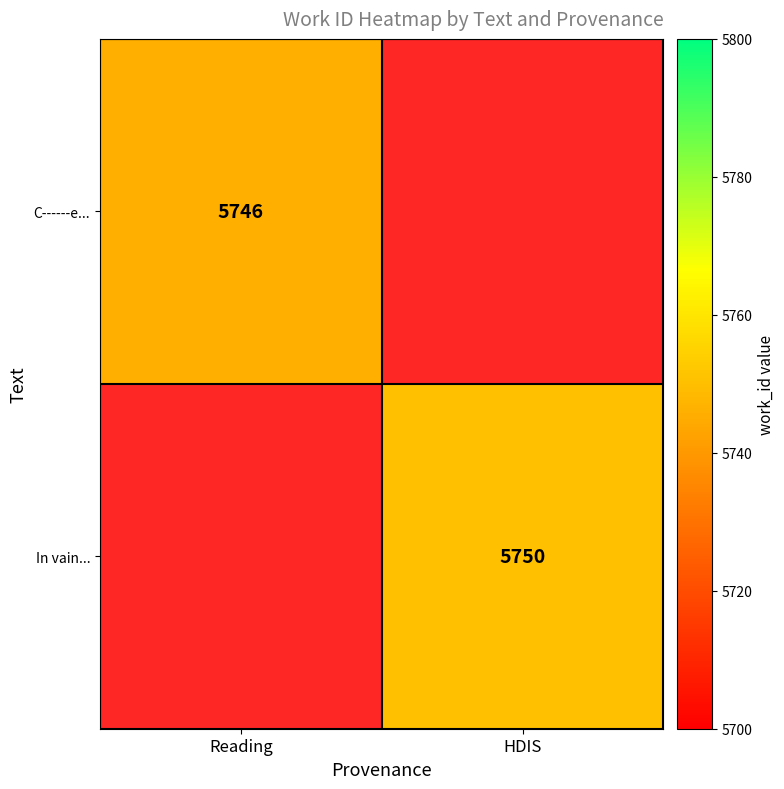

True or false: C------e... has a value of 3985 at Reading.

False